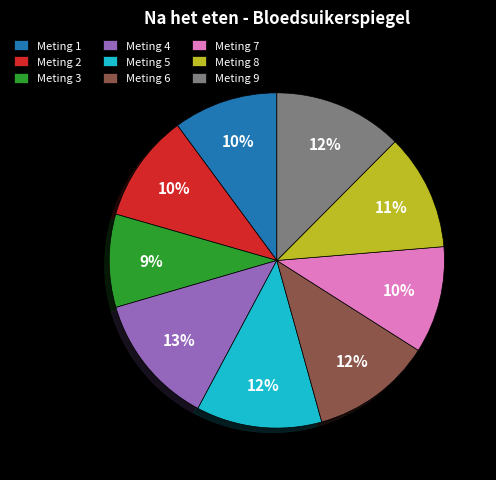

Is the sum of Meting 9 and Meting 2 greater than half?

No